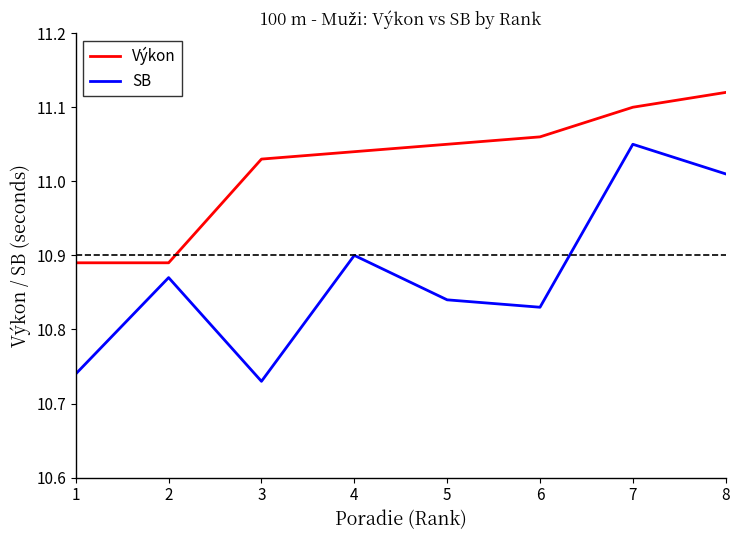

True or false: Výkon and SB intersect in this chart.

False